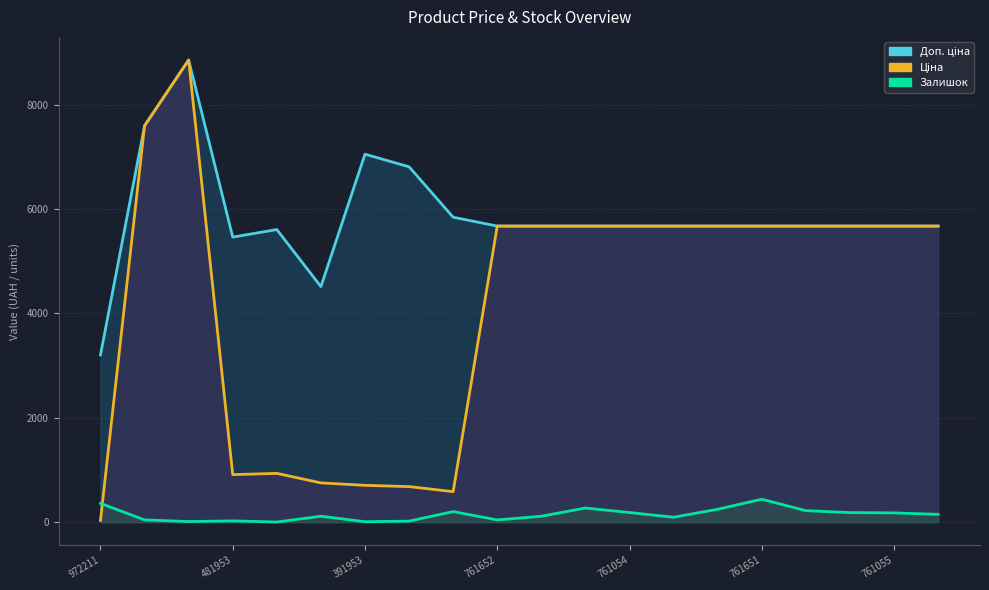

Is the value of Доп. ціна at 280761652 greater than the value of Ціна at 283451953?

Yes